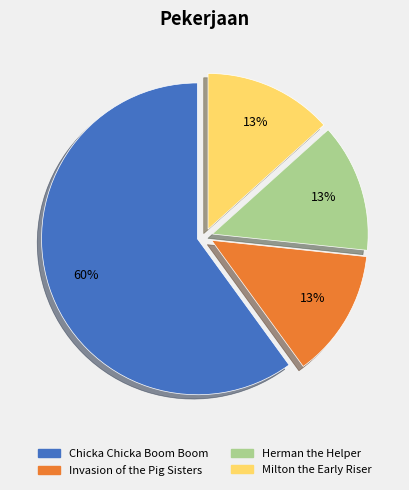

Is the sum of Herman the Helper and Chicka Chicka Boom Boom greater than half?

Yes